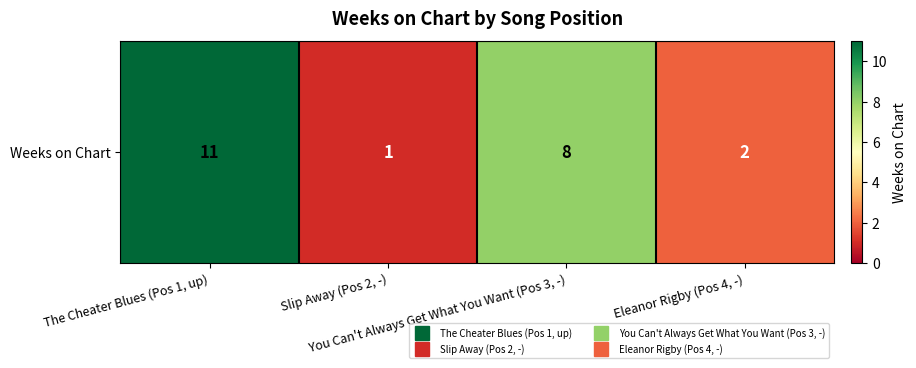

What is the change in value from You Can't Always Get What You Want (Pos 3, -) to Eleanor Rigby (Pos 4, -)?

-6